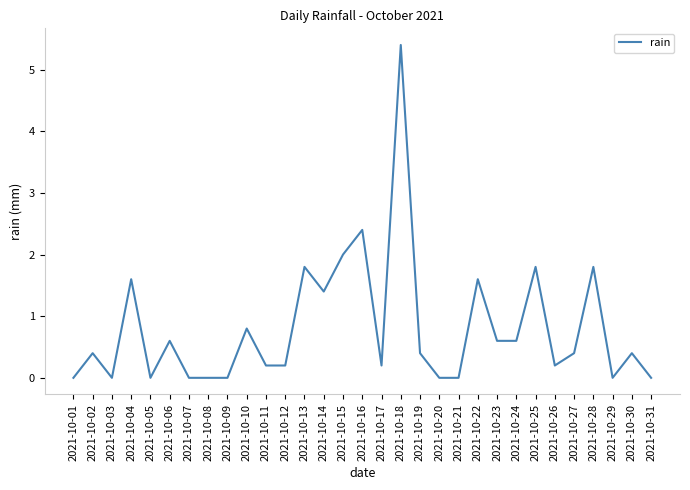

Reading left to right, extract all data points from this chart.

2021-10-01=0.0	2021-10-02=0.4	2021-10-03=0.0	2021-10-04=1.6	2021-10-05=0.0	2021-10-06=0.6	2021-10-07=0.0	2021-10-08=0.0	2021-10-09=0.0	2021-10-10=0.8	2021-10-11=0.2	2021-10-12=0.2	2021-10-13=1.8	2021-10-14=1.4	2021-10-15=2.0	2021-10-16=2.4	2021-10-17=0.2	2021-10-18=5.4	2021-10-19=0.4	2021-10-20=0.0	2021-10-21=0.0	2021-10-22=1.6	2021-10-23=0.6	2021-10-24=0.6	2021-10-25=1.8	2021-10-26=0.2	2021-10-27=0.4	2021-10-28=1.8	2021-10-29=0.0	2021-10-30=0.4	2021-10-31=0.0